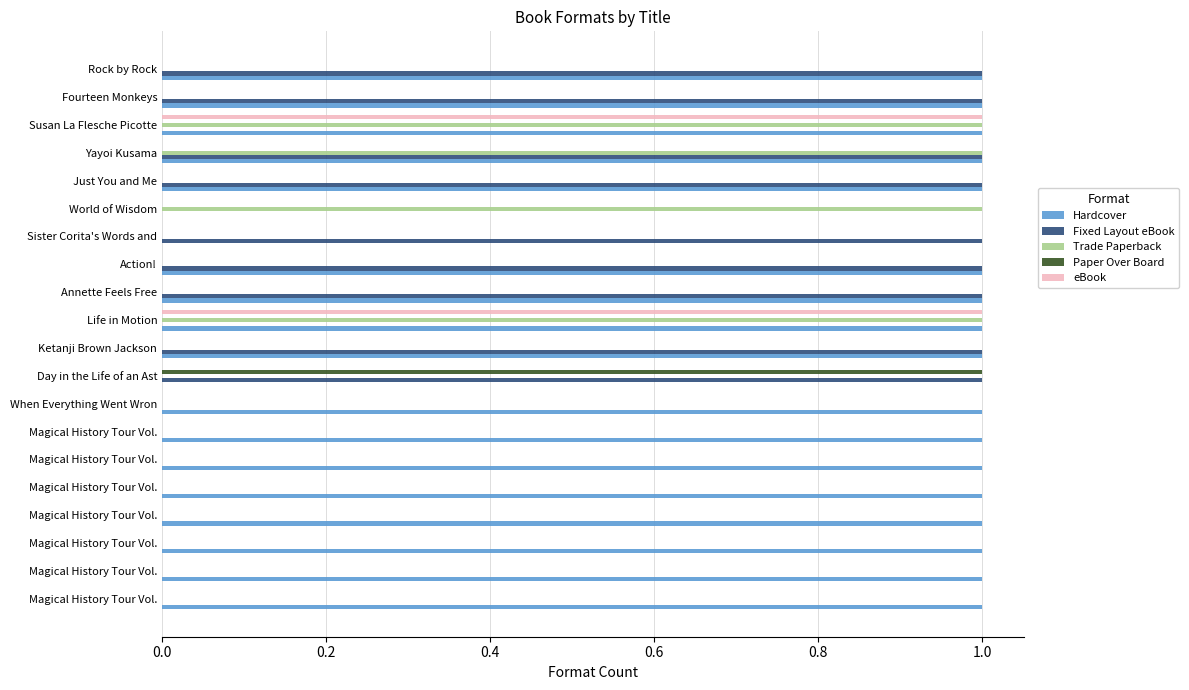

How many groups of bars are there?

20